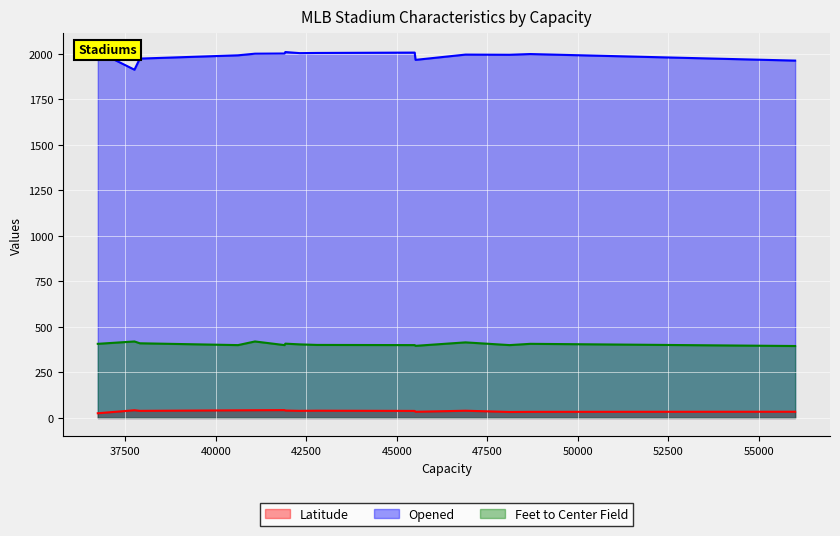

True or false: Opened has more than 2 points higher than both neighbors.

True